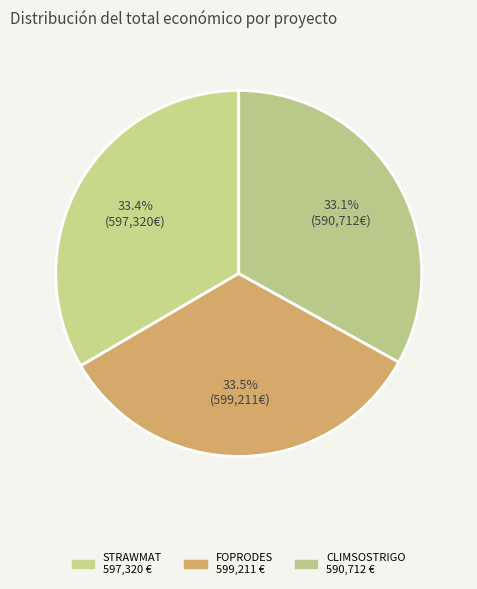

Does FOPRODES represent more than half of the total?

No